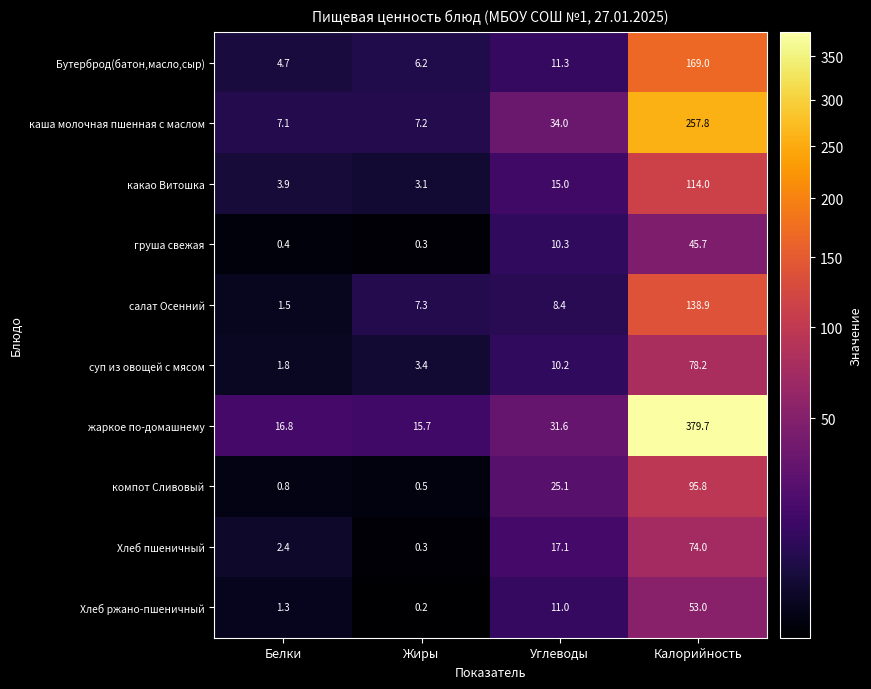

What is the sum of all Хлеб ржано-пшеничный values?

65.5